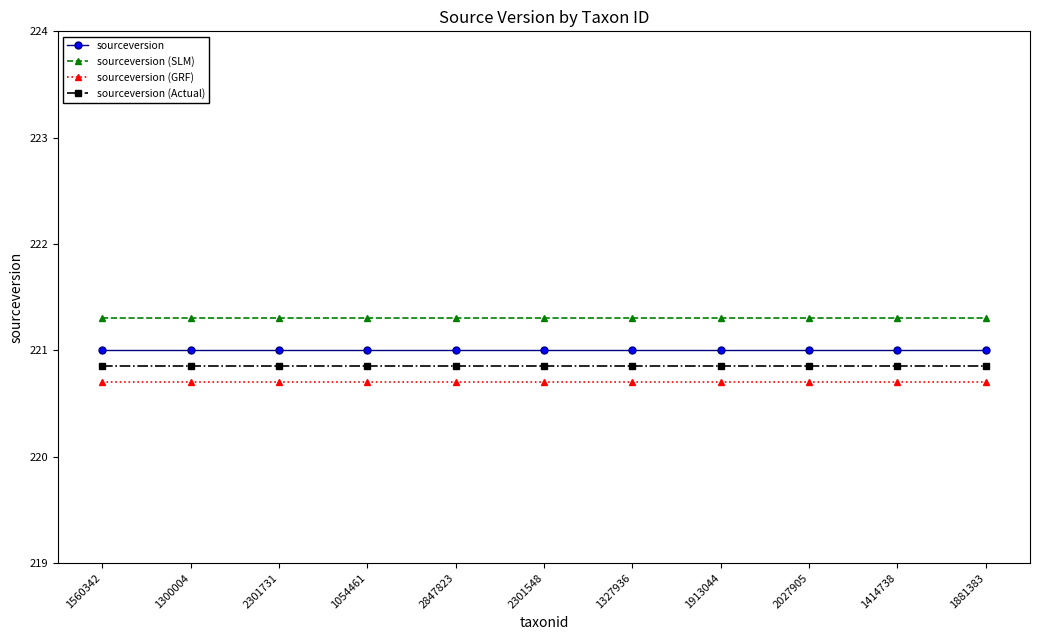

The sourceversion series shows 221.0 at 1327936. True or false?

True